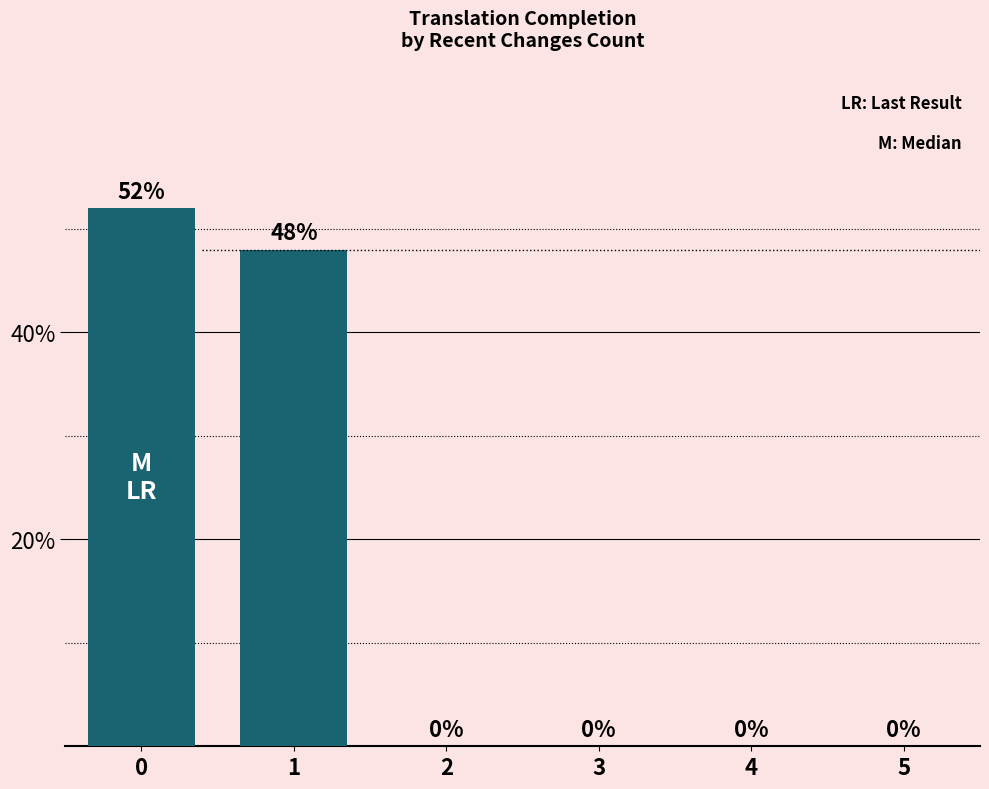

True or false: the data shows 0 at 4.

True